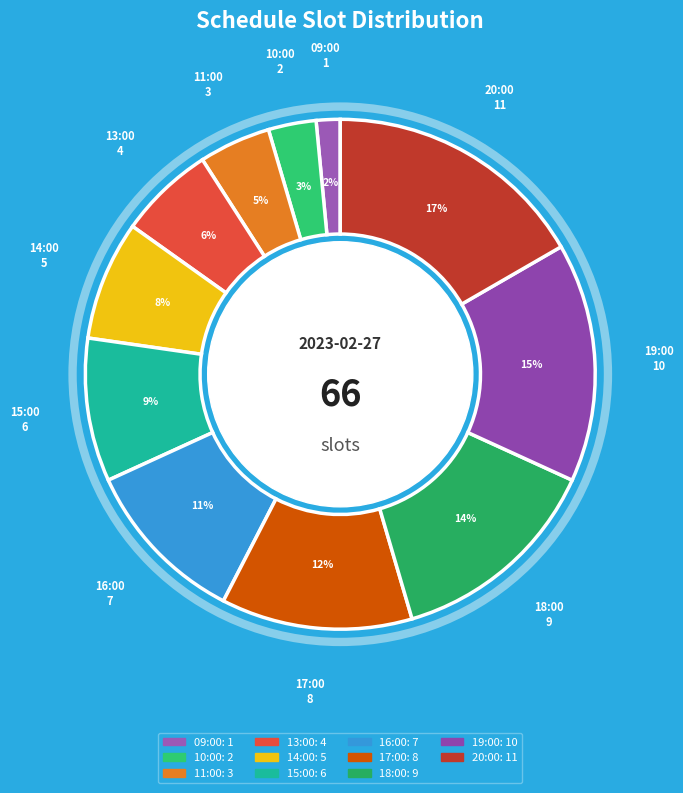

To the nearest percent, what percentage of the pie is 16:00?

11%